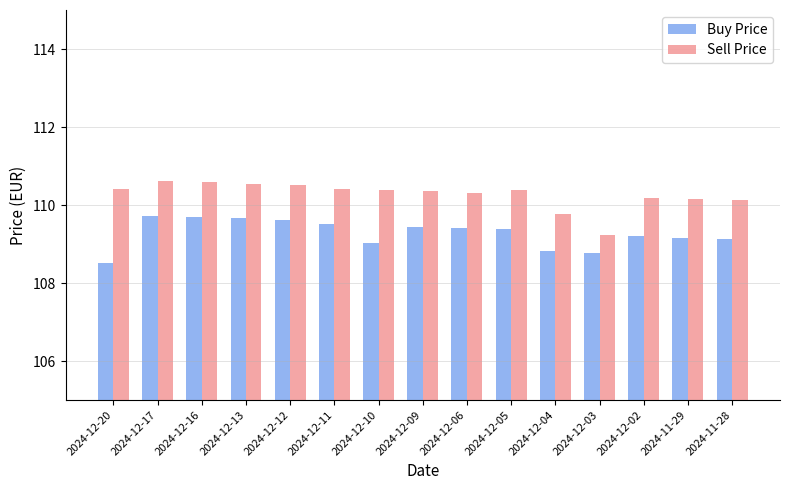

Read the Buy Price value at 2024-11-28.

109.1